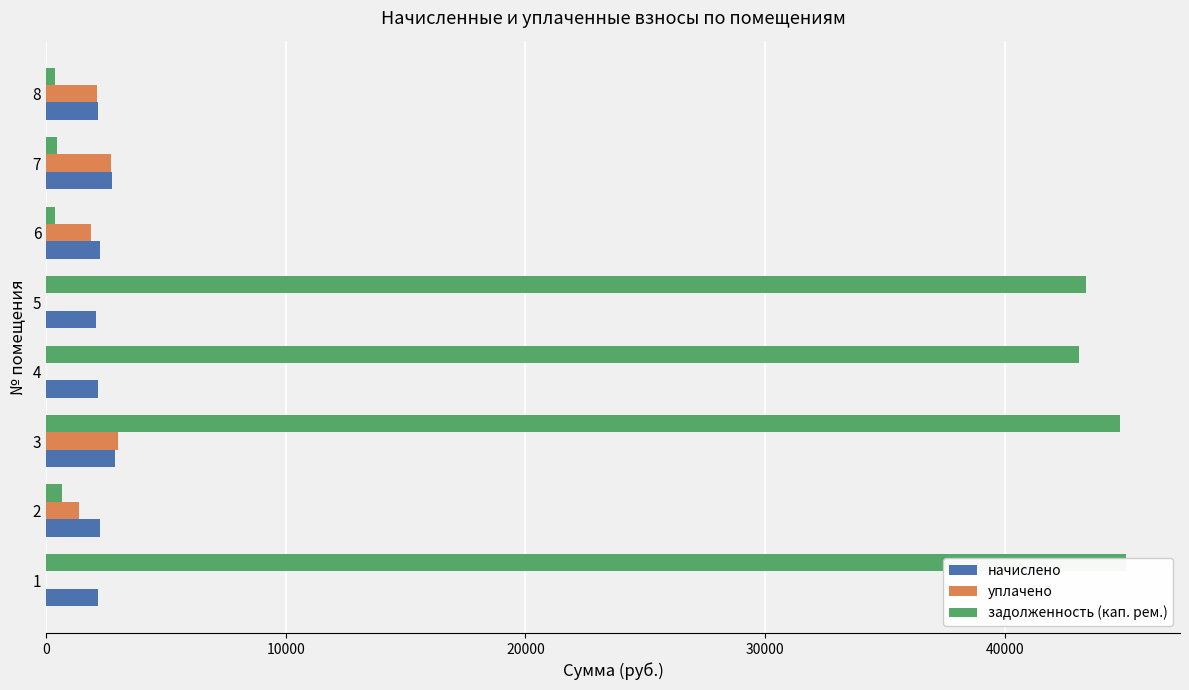

List the series in order of their peak value, lowest first.

начислено, уплачено, задолженность (кап. рем.)